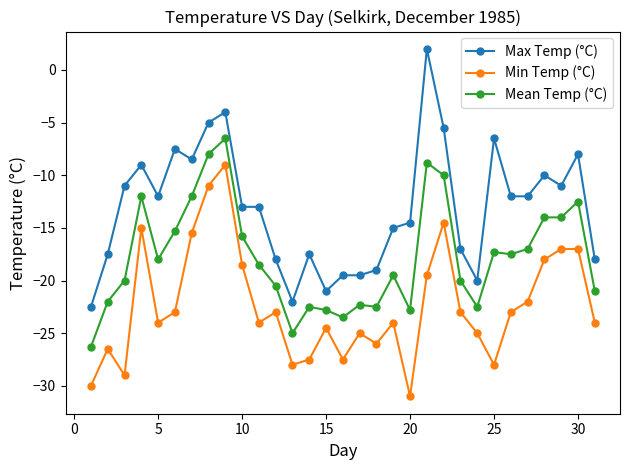

True or false: Mean Temp (°C) and Min Temp (°C) intersect in this chart.

False